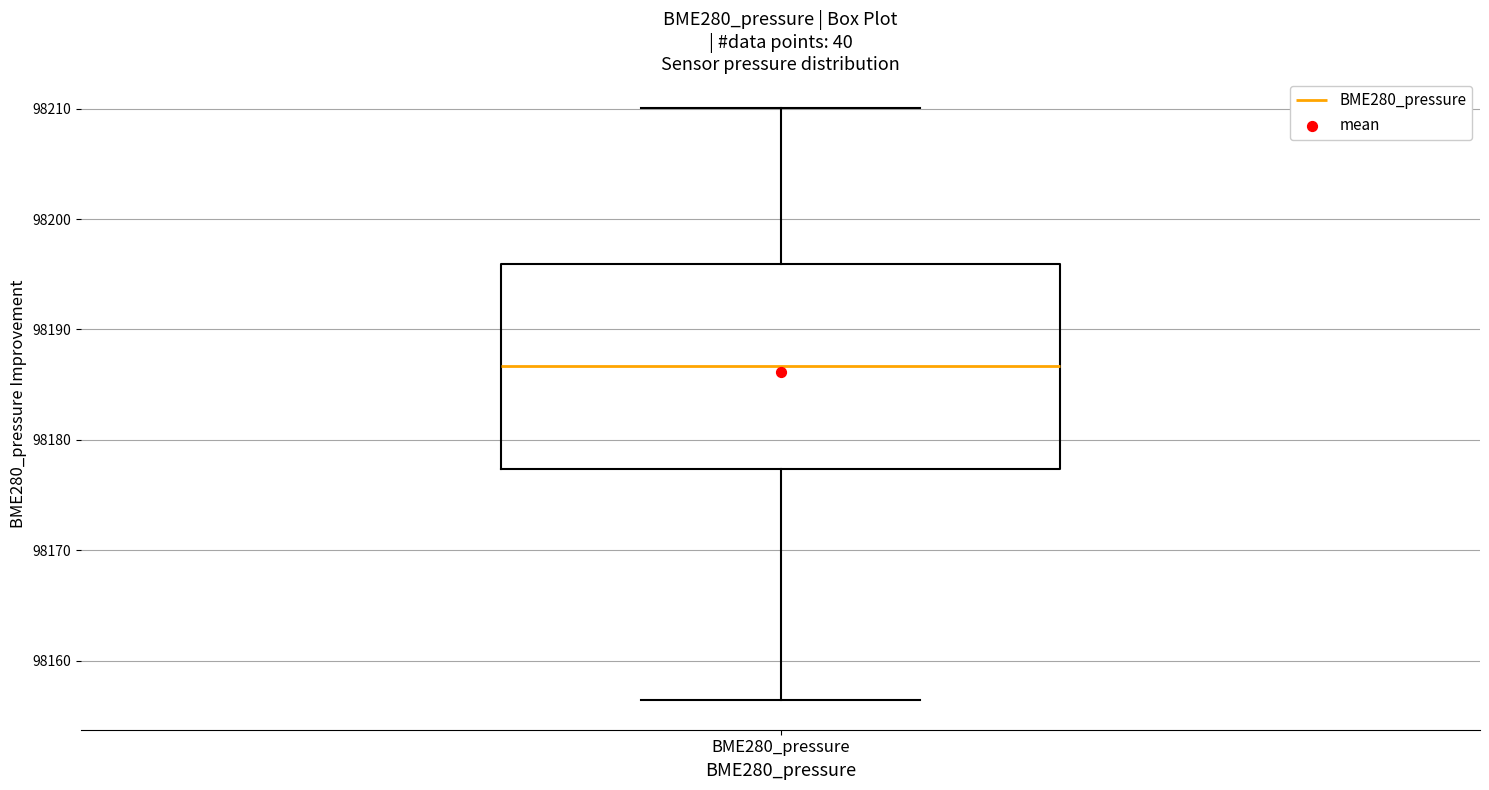

Transcribe this box plot: give where the median line is, the range the box spans, and where the two whiskers end, as read against the y-axis. The values are not printed on the chart, so give them approximately, as read against the axis.

median 98187, box 98177 to 98196, whiskers 98156 to 98210